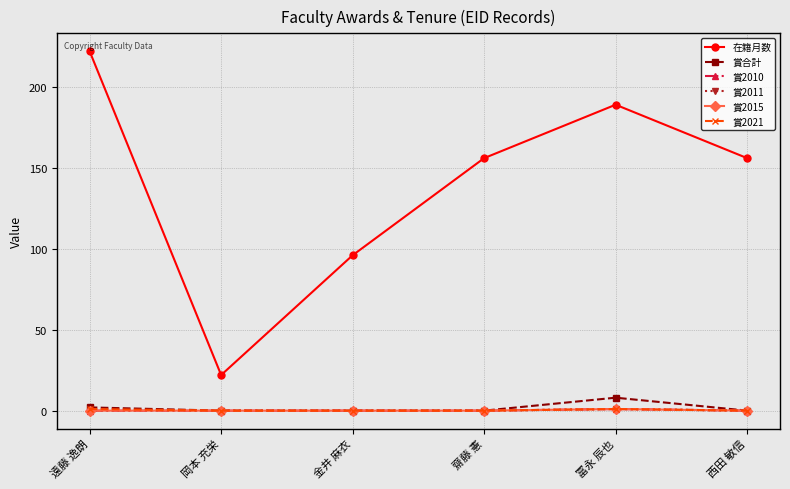

What is the sum of all 賞2021 values?

2